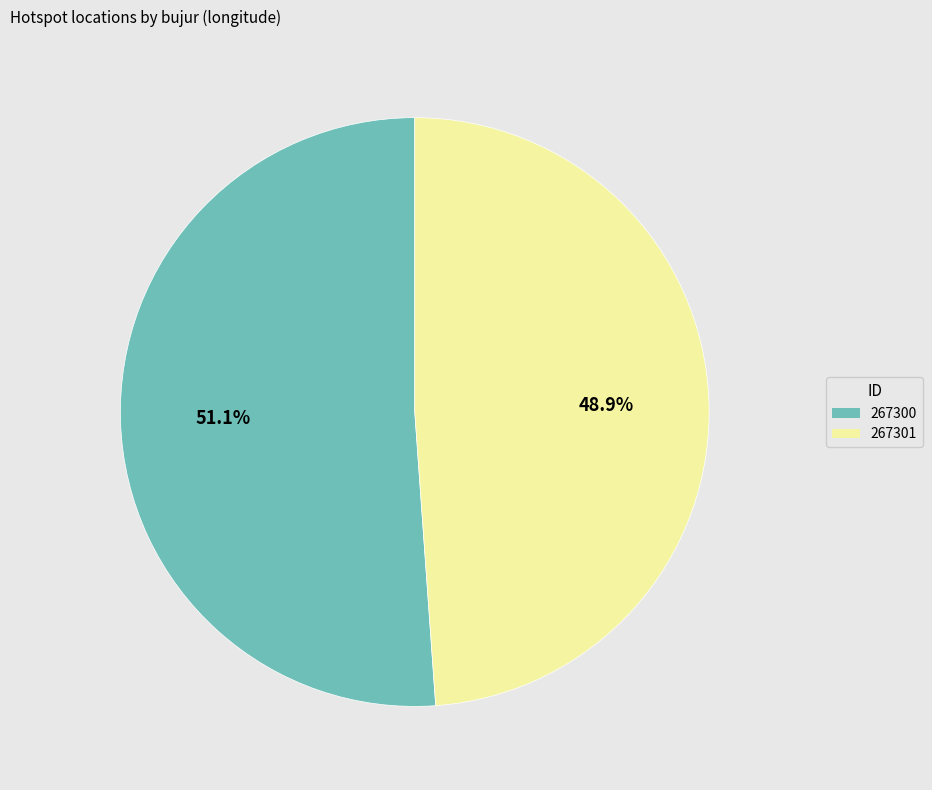

Is there any slice that represents more than half of the pie?

Yes